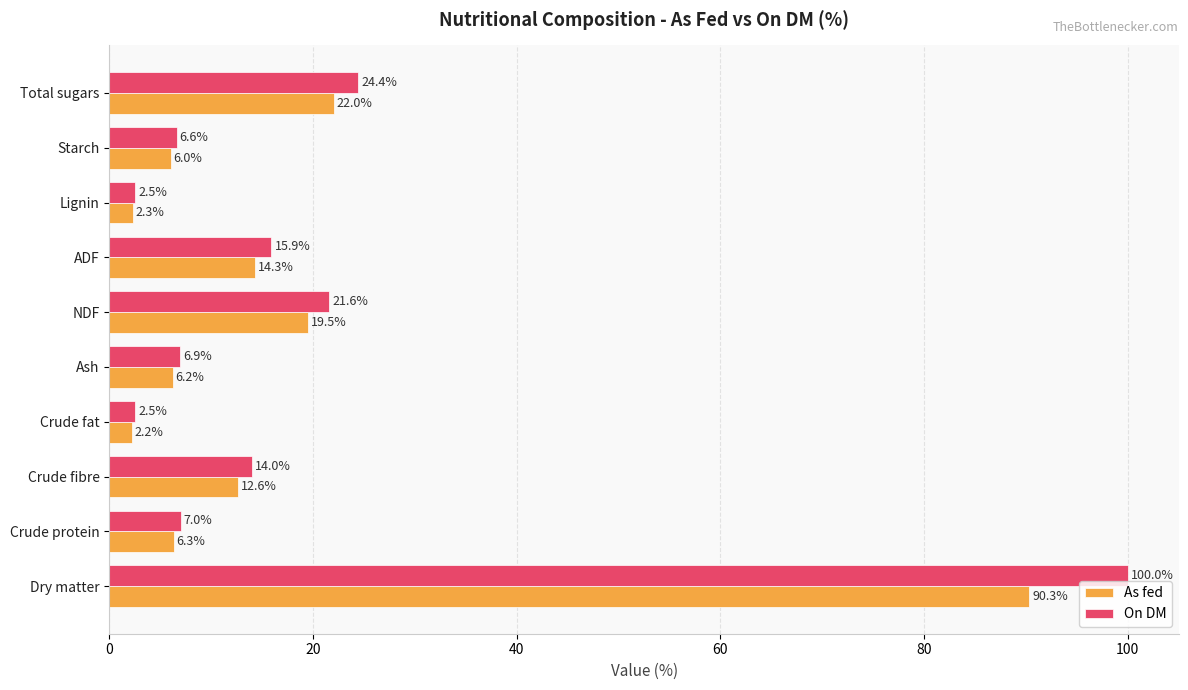

At which label is As fed closest to 46?

Total sugars